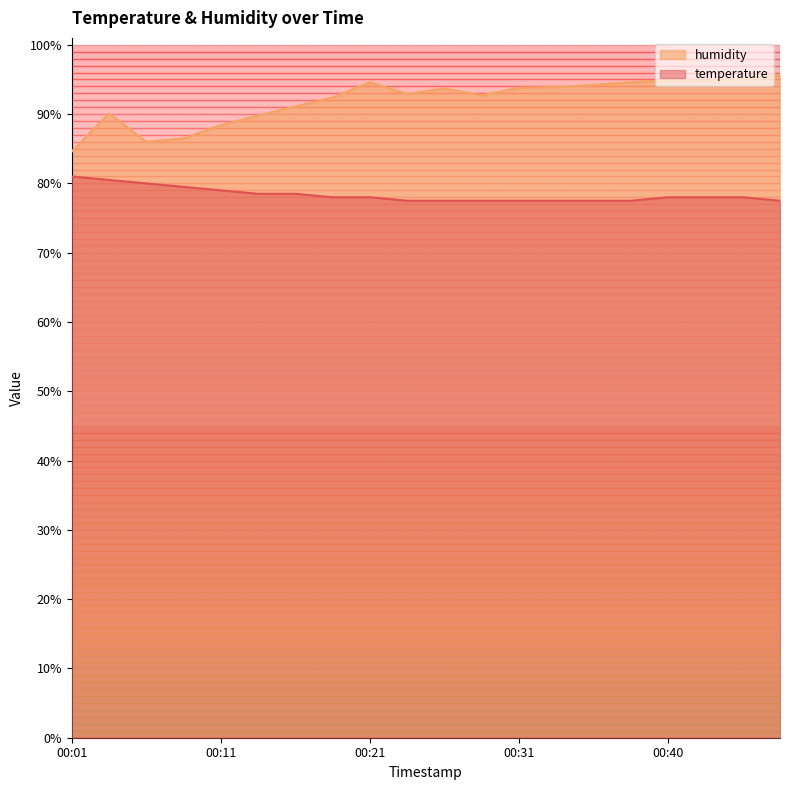

What is the average value of the temperature series?

78.3